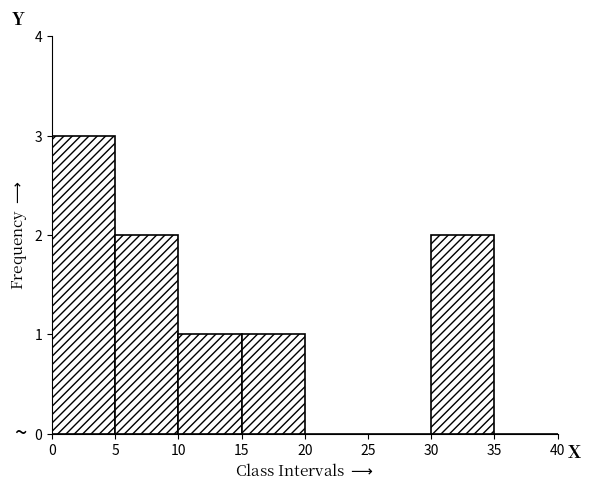

How tall is the bar that spans 30 to 35 on the x-axis? The values are not printed on the chart, so give them approximately, as read against the axis.

2